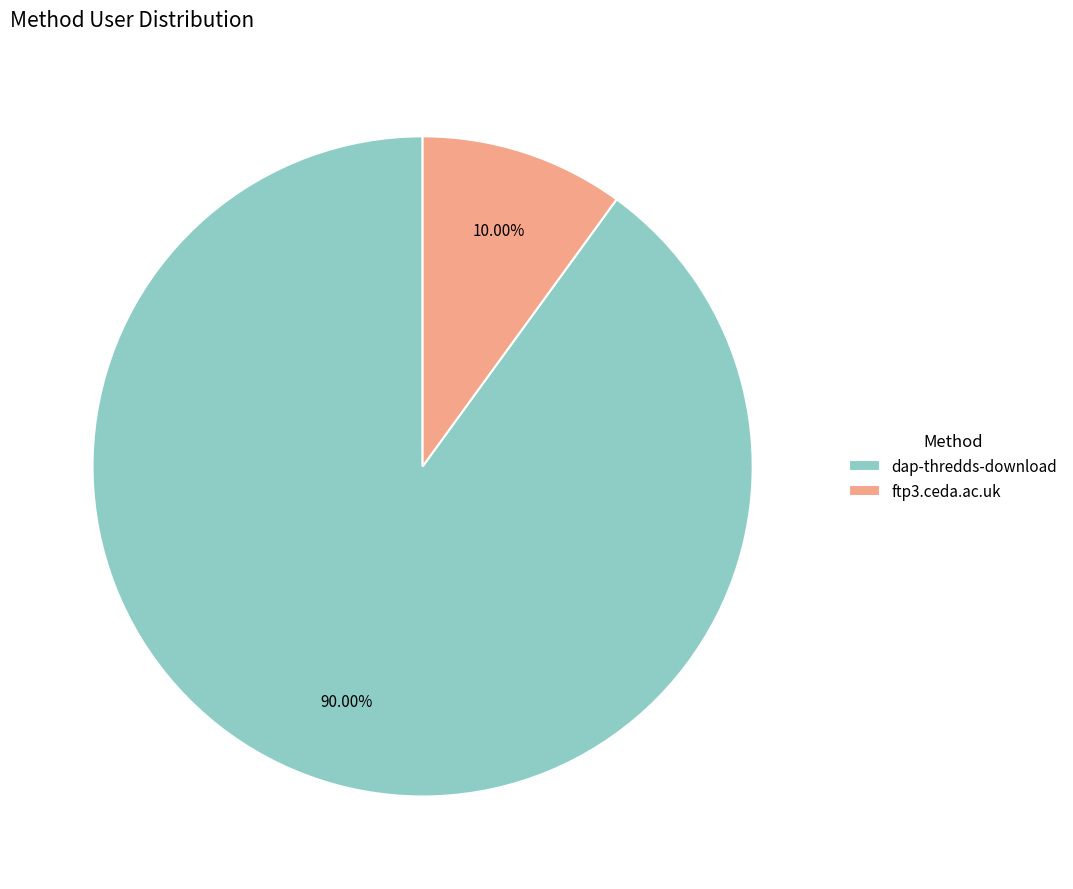

To the nearest percent, what is the average slice percentage?

50%